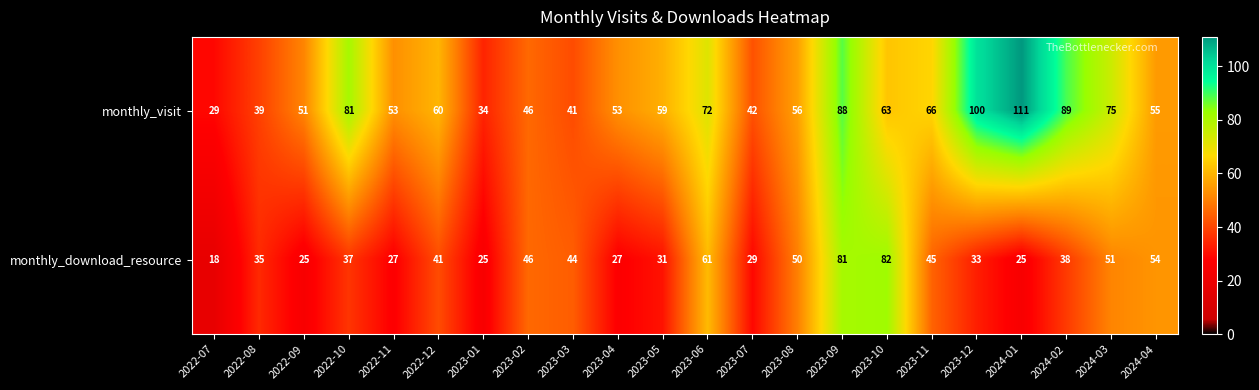

Is the value of monthly_visit at 2022-08 greater than the value of monthly_download_resource at 2022-12?

No